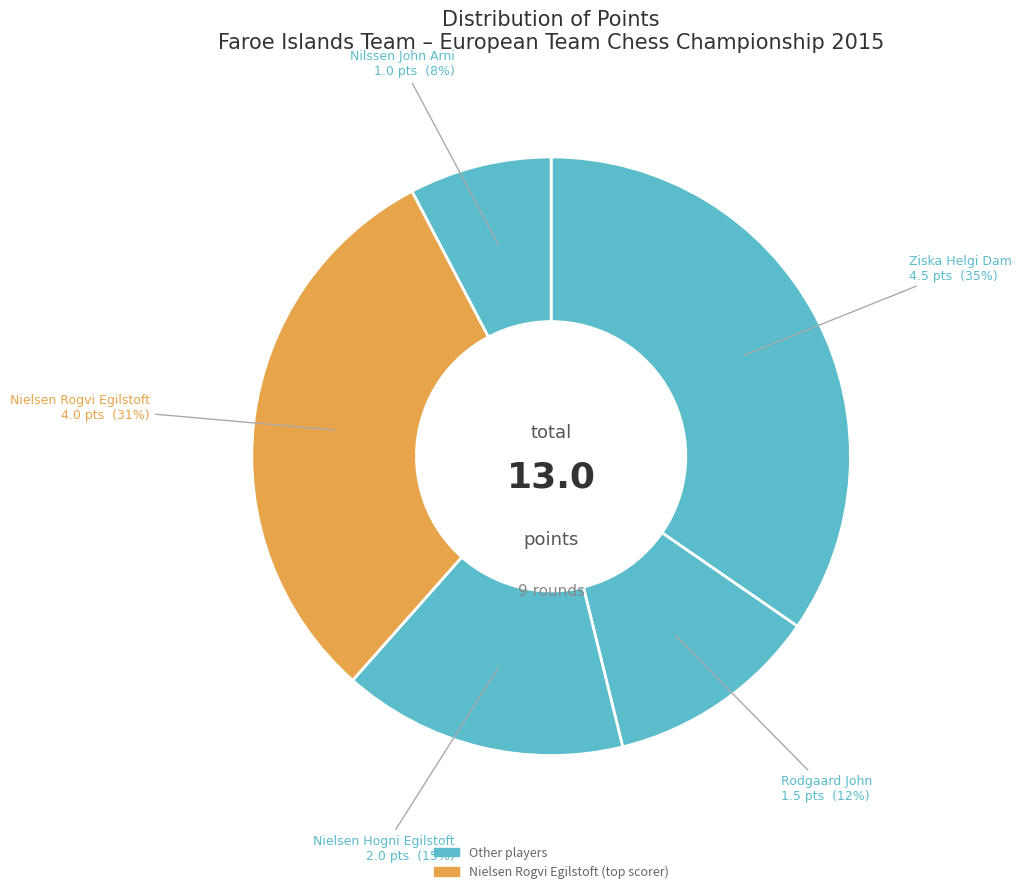

To the nearest percent, what is the difference between the largest and smallest slice percentages?

27%